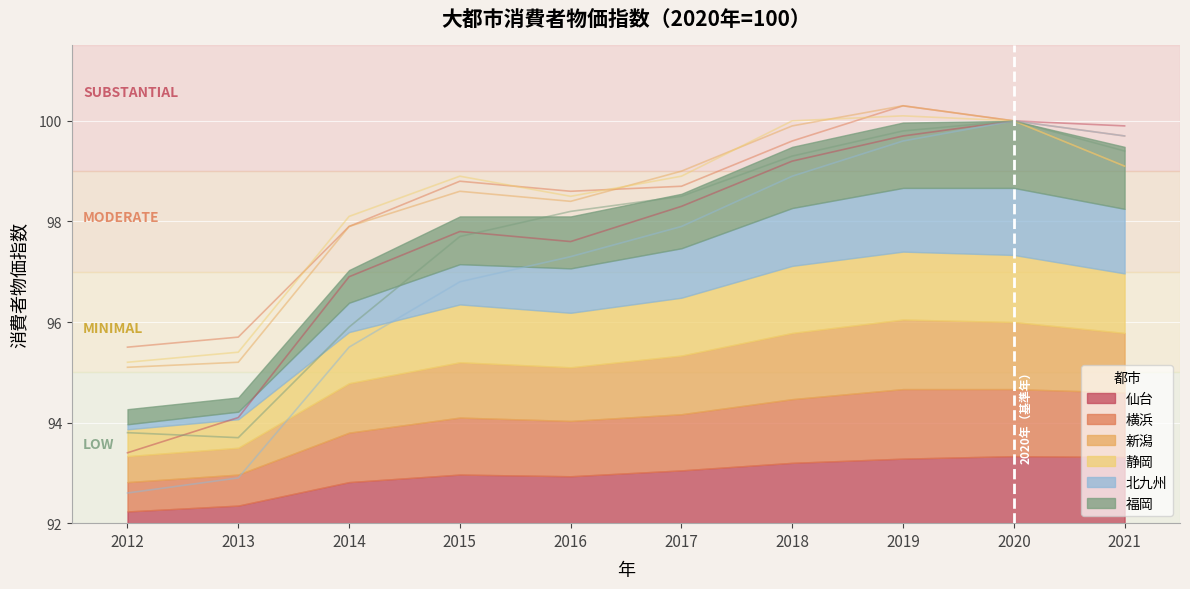

Which series has the largest range (max minus min)?

北九州